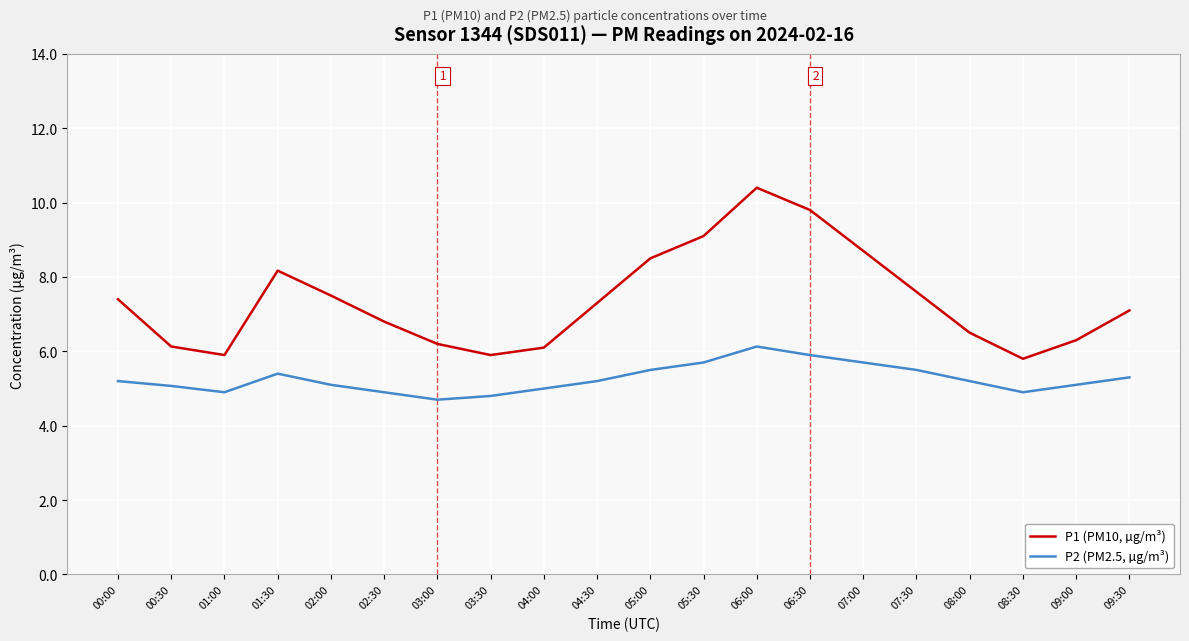

What is the lowest value of the P1 (PM10, µg/m³) series?

5.8